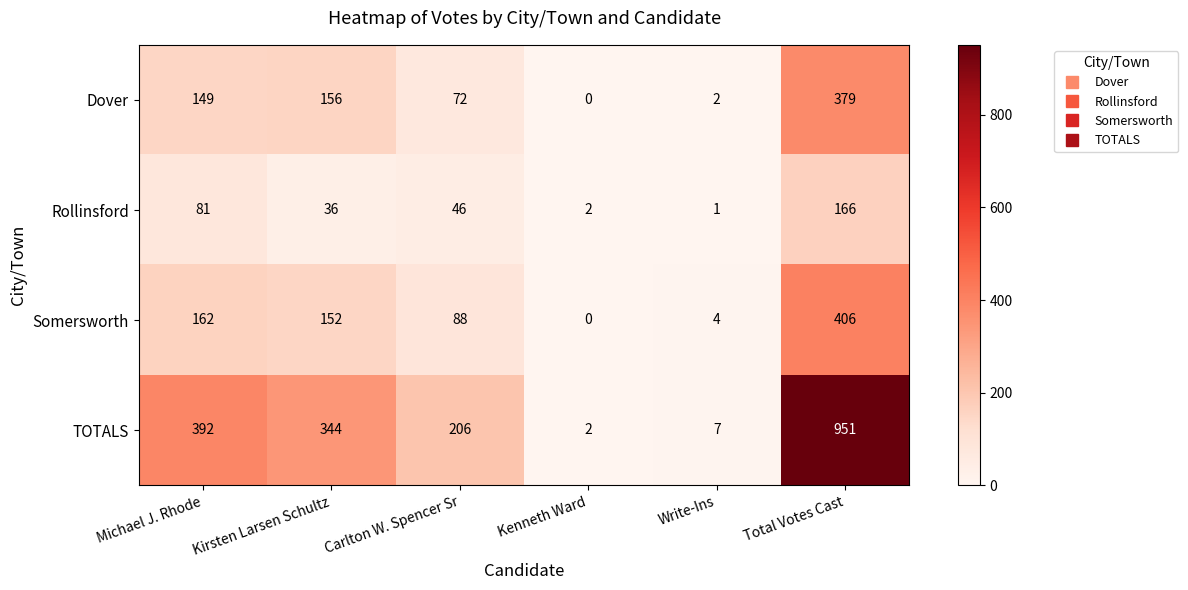

Which series changed the most between Michael J. Rhode and Write-Ins?

TOTALS